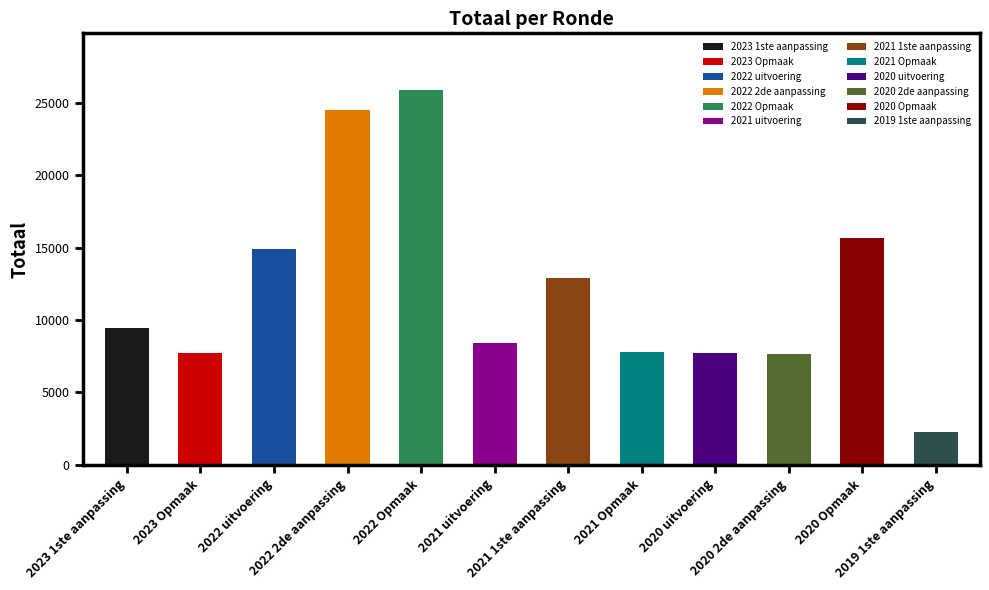

Does the chart contain stacked bars?

No